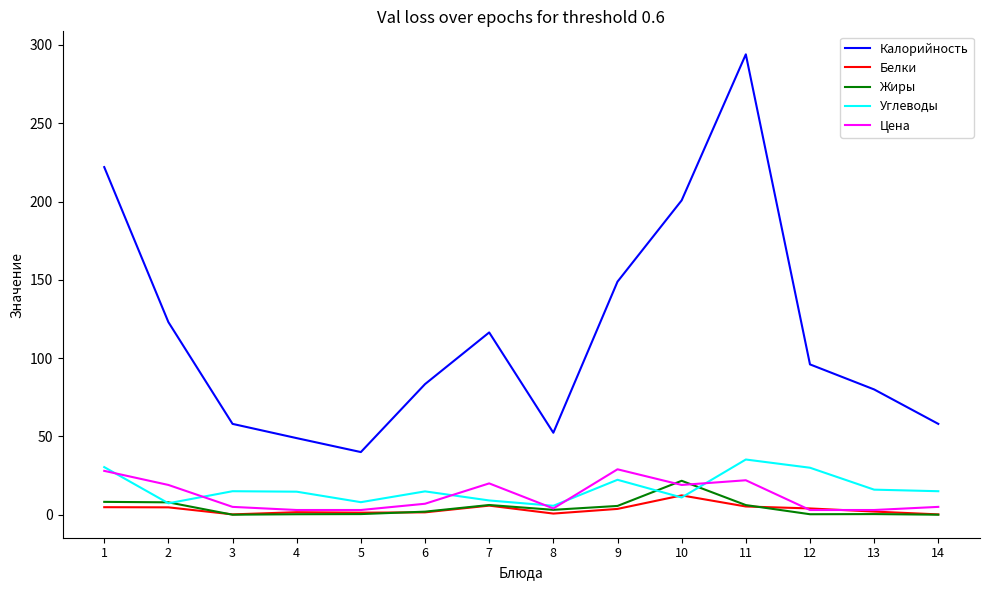

After their last crossing, which series has the higher values: Цена or Углеводы?

Углеводы